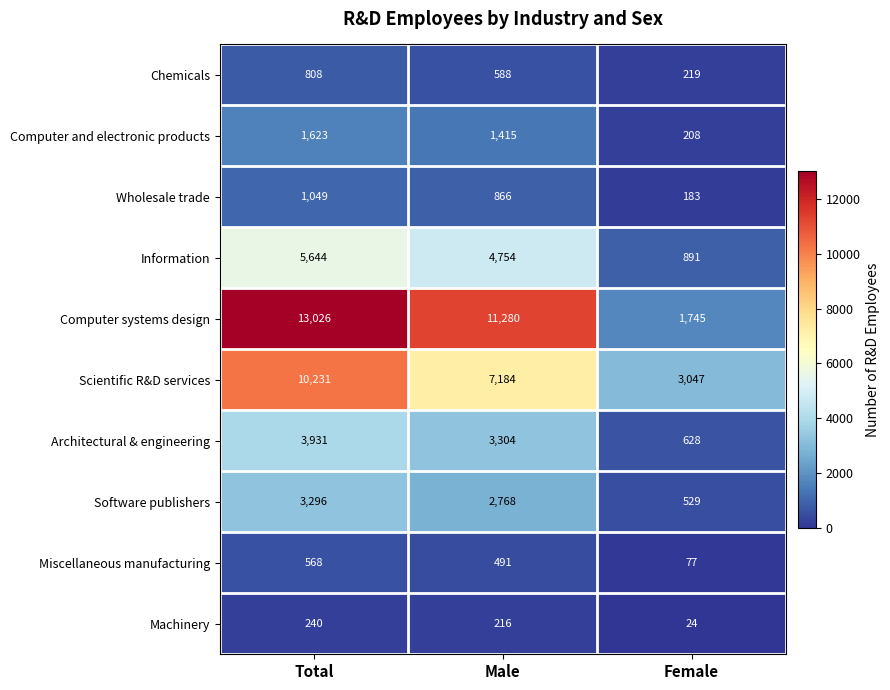

Which category has the lowest value across all series?

Female